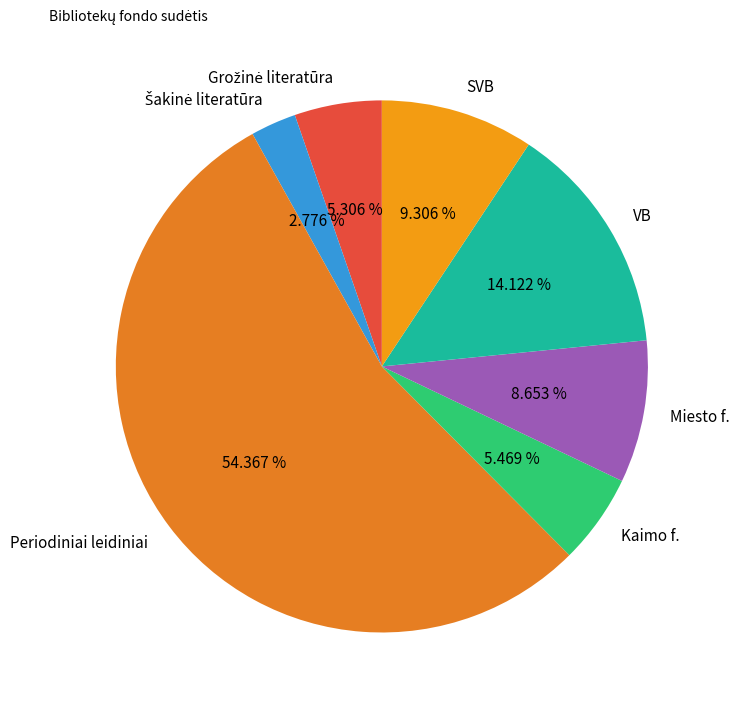

Does any single category account for the majority?

Yes